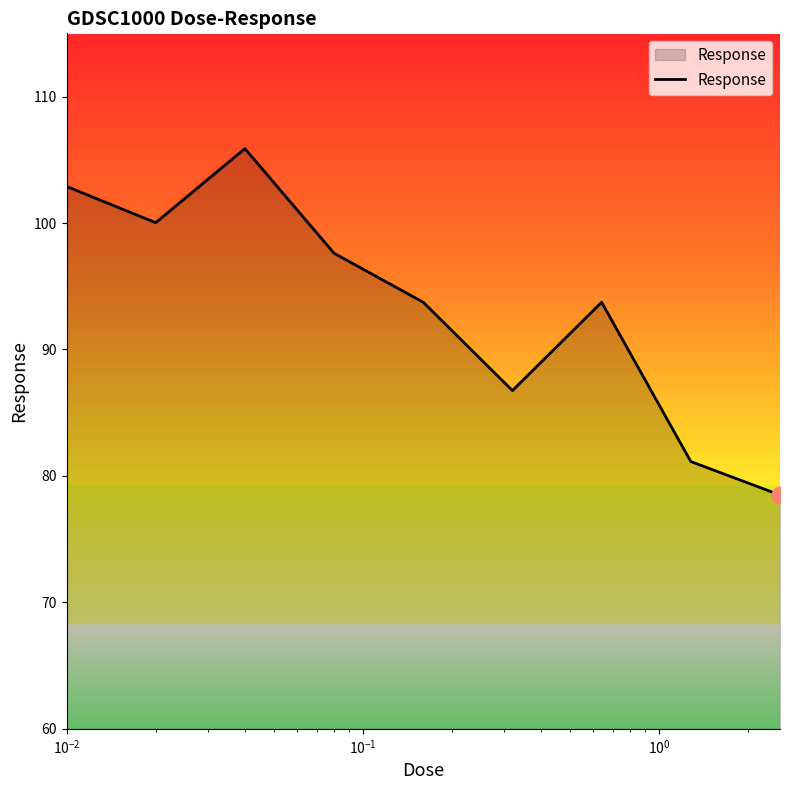

What is the maximum value shown in the chart?

105.9